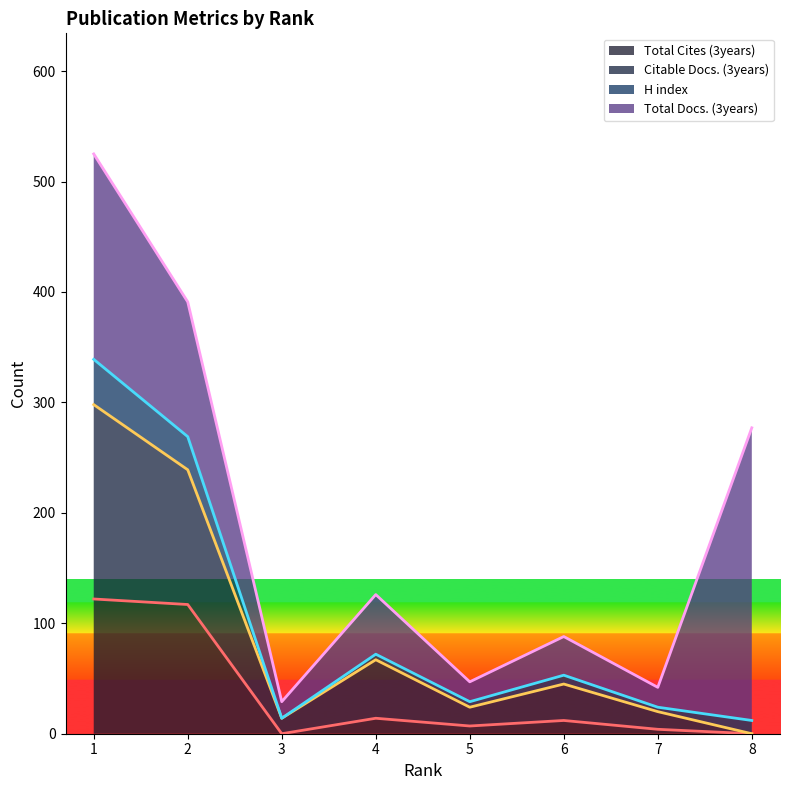

True or false: Total Cites (3years) and Citable Docs. (3years) cross at least once.

False